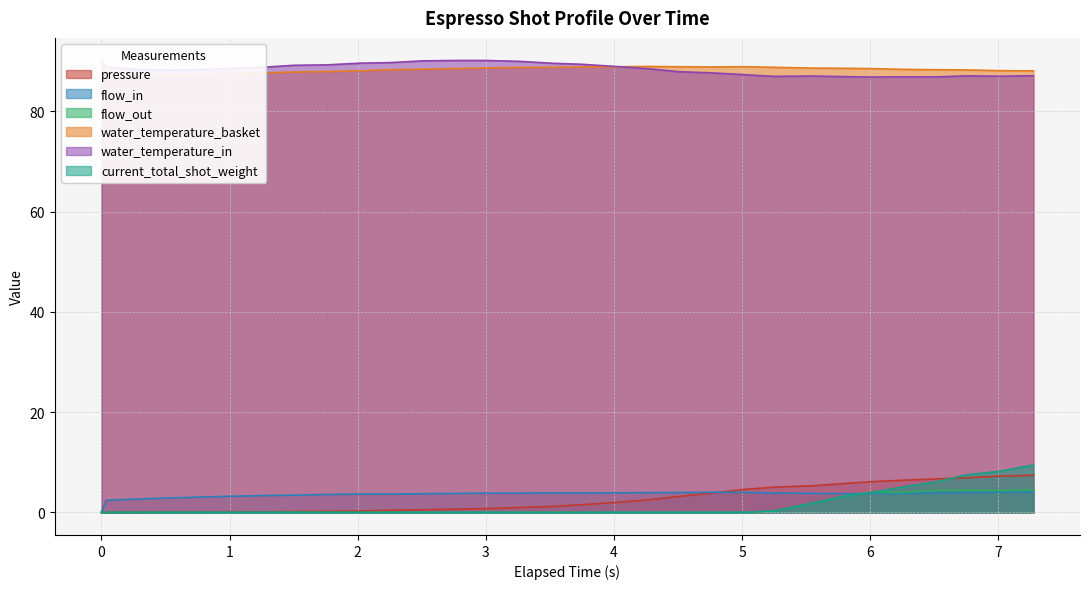

Reading left to right, extract all data points from this chart.

pressure: 0.0	0.0	0.0	0.0	0.0	0.1	0.1	0.2	0.2	0.3	0.4	0.5	0.6	0.8	1.0	1.2	1.5	2.0	2.5	3.1	3.9	4.6	5.0	5.3	5.7	6.1	6.4	6.7	6.9	7.2	7.4
flow_in: 0.0	2.4	2.6	2.9	3.0	3.2	3.4	3.4	3.6	3.7	3.7	3.7	3.8	3.8	3.8	3.9	3.9	3.9	3.9	4.0	4.0	4.0	3.9	3.8	3.8	3.8	3.8	3.9	3.9	4.0	4.0
flow_out: 0.0	0.0	0.0	0.0	0.0	0.0	0.0	0.0	0.0	0.0	0.0	0.0	0.0	0.0	0.0	0.0	0.0	0.0	0.0	0.0	0.0	0.0	0.3	1.9	3.2	4.0	4.0	4.4	4.4	4.3	4.4
water_temperature_basket: 90.0	86.6	87.0	87.0	87.3	87.5	87.7	87.9	88.0	88.1	88.3	88.4	88.6	88.7	88.8	88.8	88.9	88.9	89.0	88.9	88.9	88.9	88.8	88.7	88.6	88.5	88.4	88.3	88.3	88.1	88.1
water_temperature_in: 90.0	88.8	88.4	88.2	88.3	88.6	88.8	89.2	89.3	89.6	89.7	90.1	90.2	90.2	90.0	89.6	89.4	89.0	88.5	88.0	87.7	87.3	87.0	87.1	87.0	86.9	86.9	86.9	87.1	87.0	87.1
current_total_shot_weight: 0.0	0.0	0.0	0.0	0.0	0.0	0.0	0.0	0.0	0.0	0.0	0.0	0.0	0.0	0.0	0.0	0.0	0.0	0.0	0.0	0.0	0.0	0.3	1.8	3.1	3.9	5.1	6.2	7.5	8.2	9.5